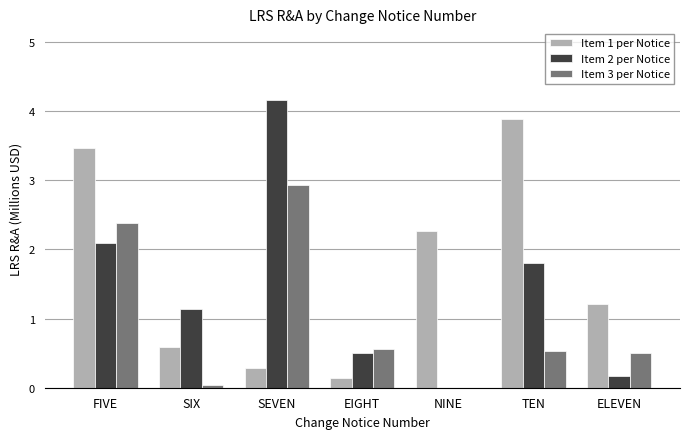

What is the total value across all series at SIX?

1.8